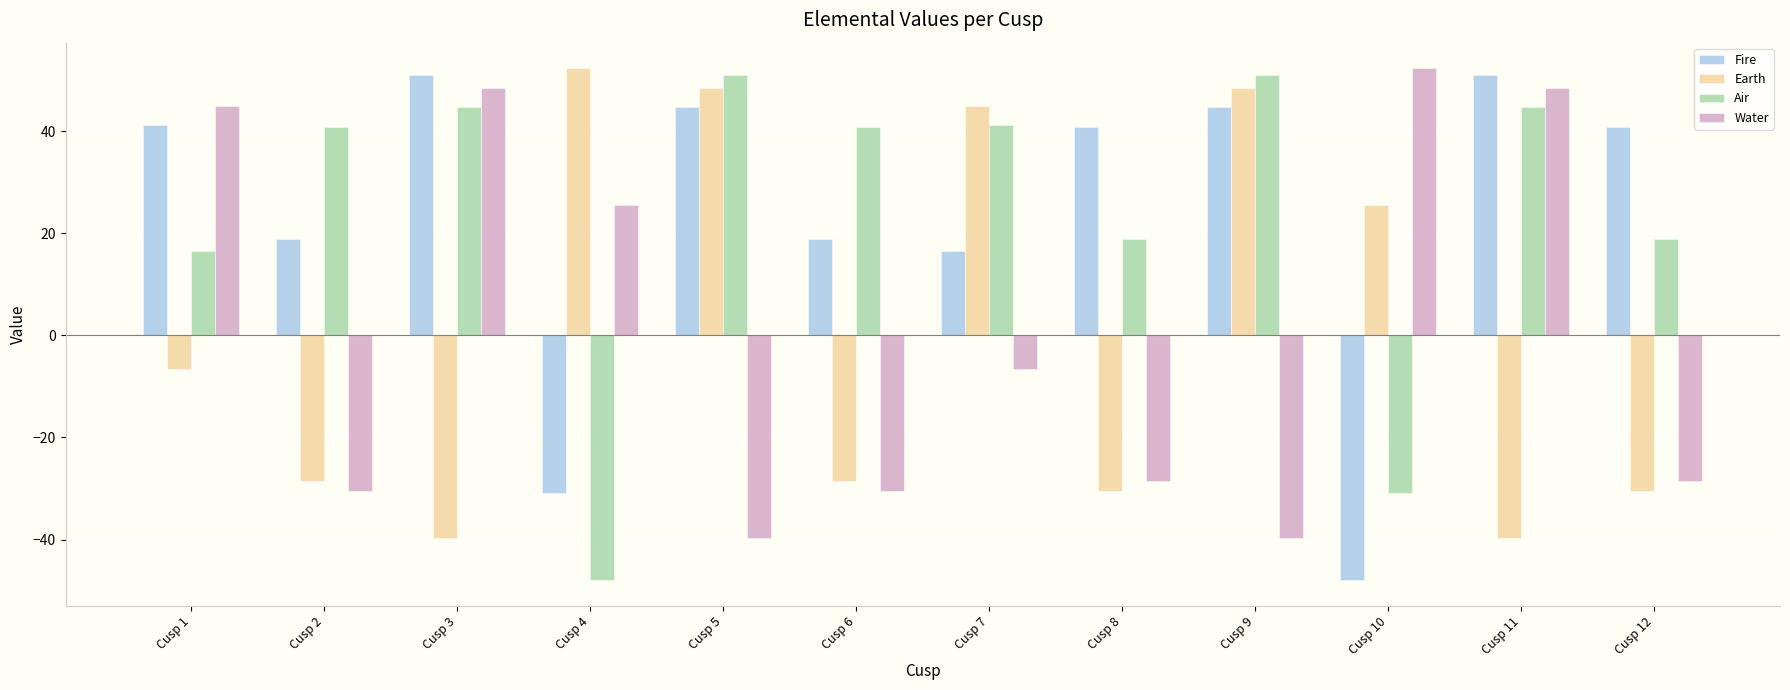

Is it true that Water equals -44.6 at Cusp 12?

False